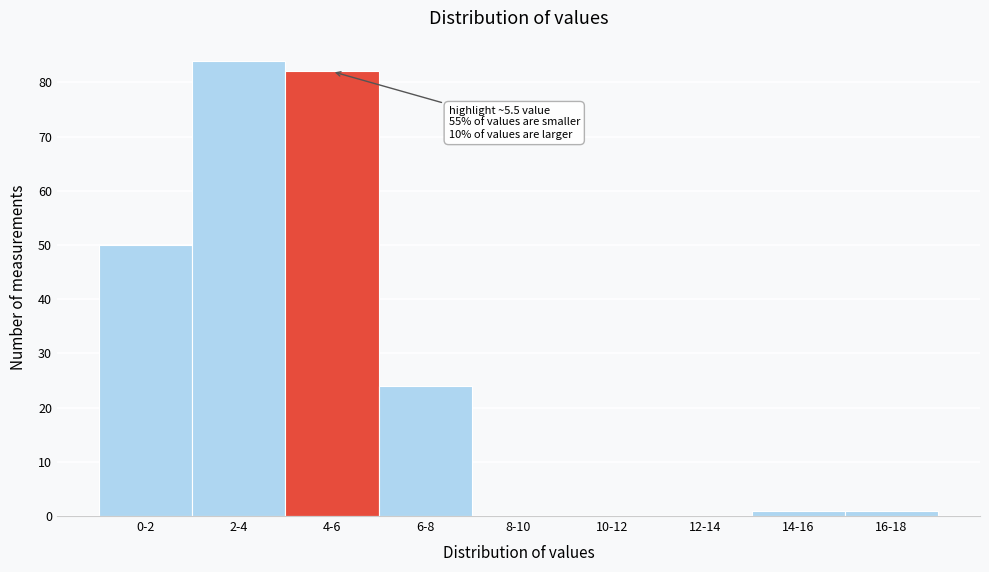

Reading left to right, transcribe all the data shown in this chart.

0-2=50	2-4=84	4-6=82	6-8=24	8-10=0	10-12=0	12-14=0	14-16=1	16-18=1